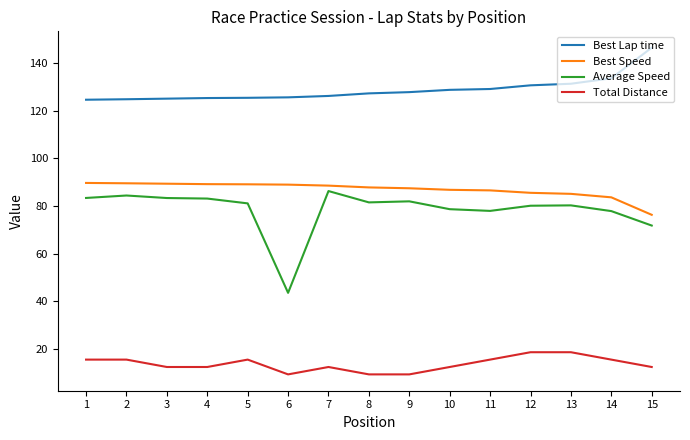

How many lines are shown in the chart?

4